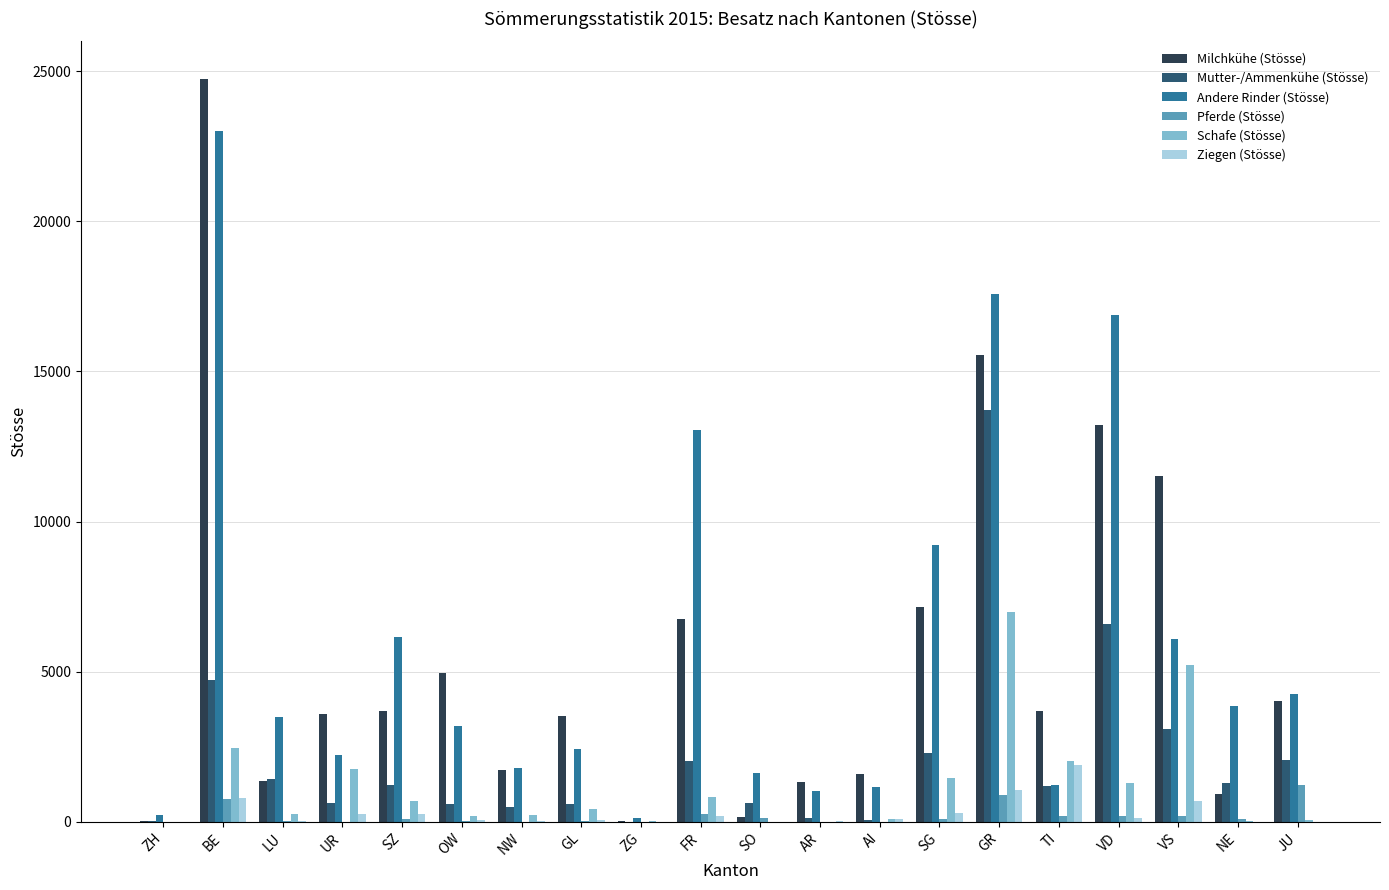

Between SZ and SG, which series saw the biggest shift?

Milchkühe (Stösse)